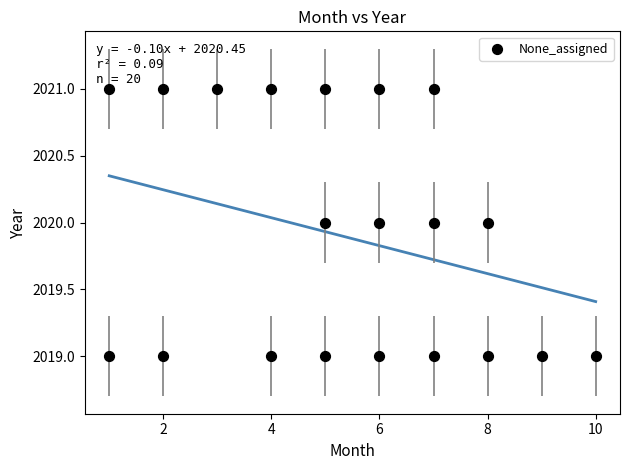

What is the range of X values (max minus min)?

9